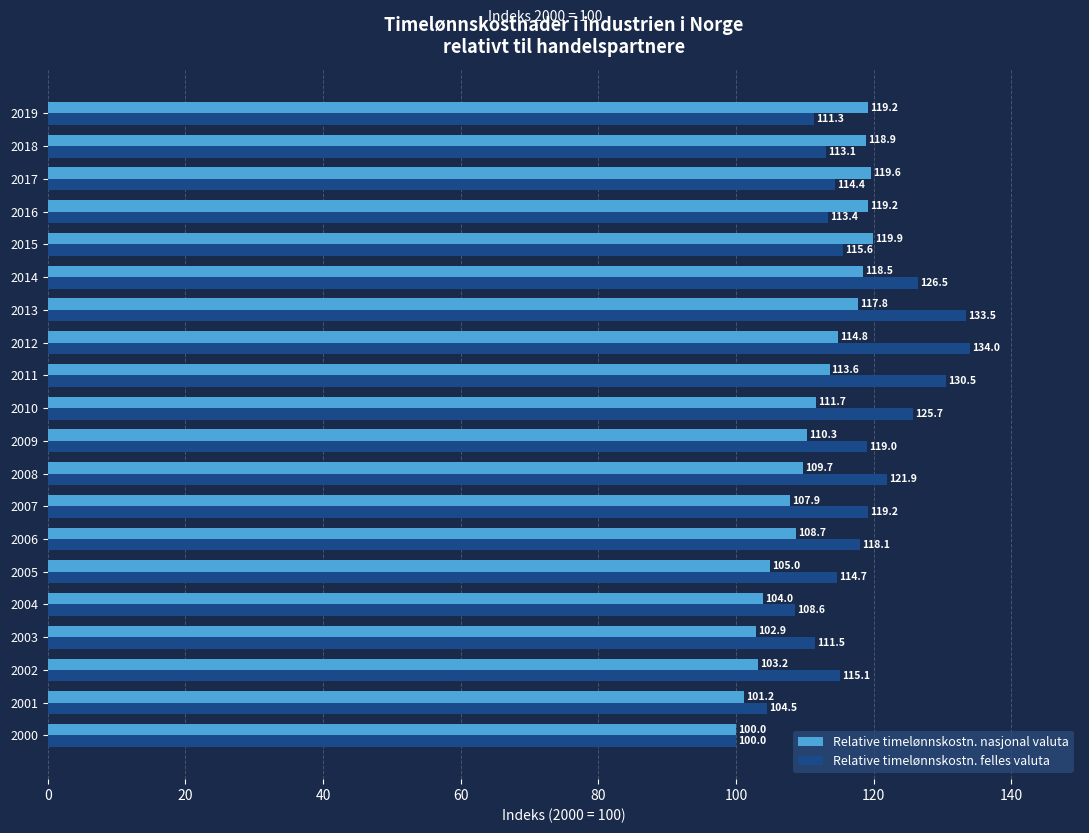

List the series in order of their peak value, lowest first.

Relative timelønnskostn. nasjonal valuta, Relative timelønnskostn. felles valuta